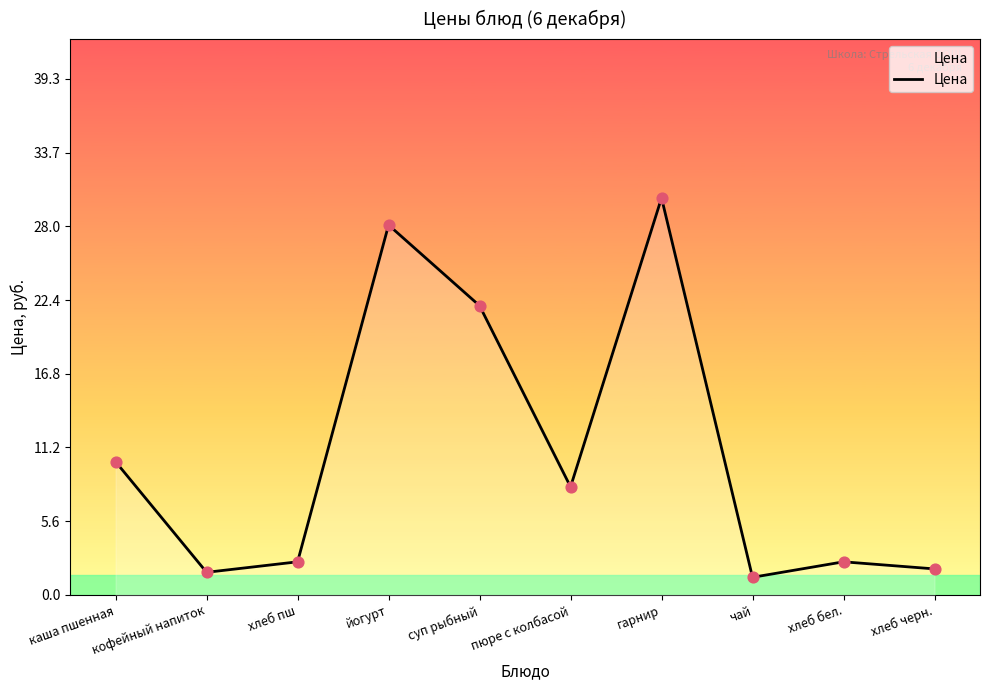

What is the change in value from кофейный напиток to хлеб пш?

+0.8